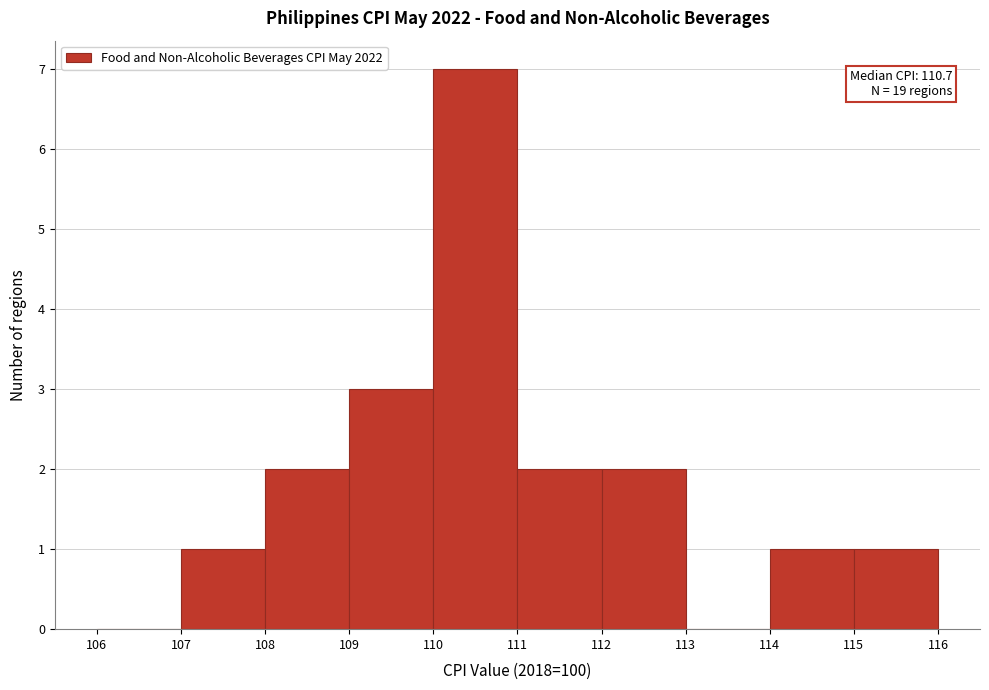

Over which range of the x-axis is the bar tallest?

110 to 111